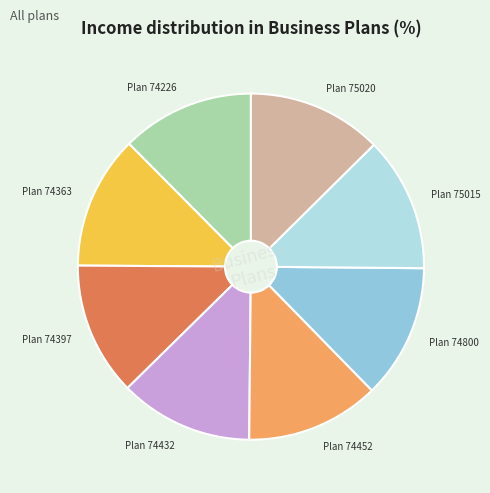

Is the sum of Plan 74397 and Plan 74800 greater than half?

No